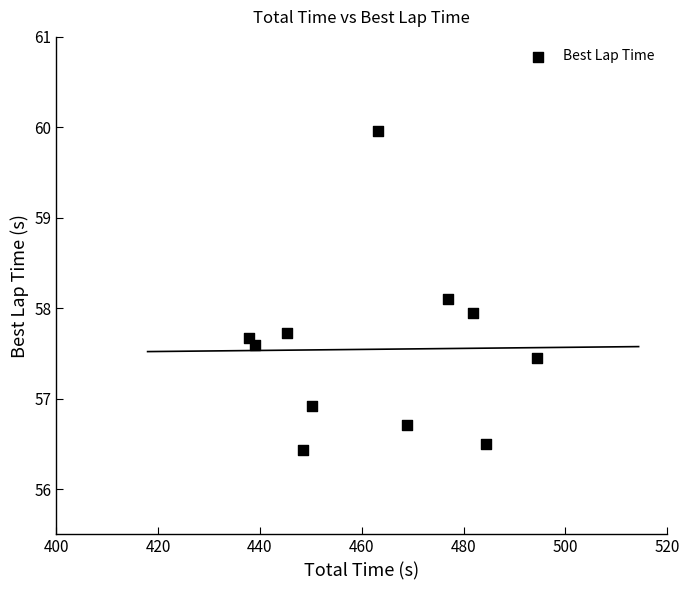

What is the range of Y values (max minus min)?

3.5